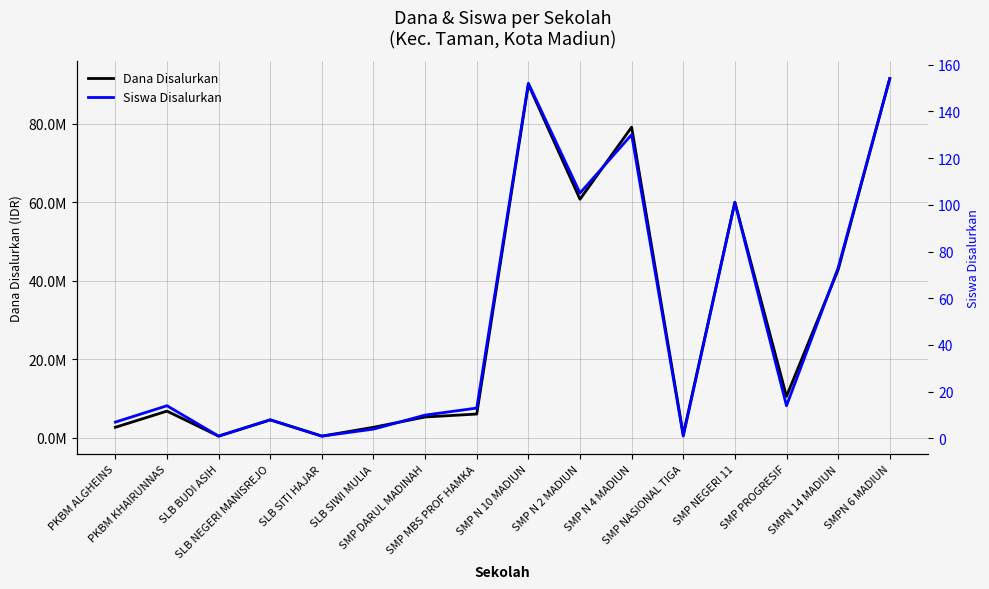

How many data points in Siswa Disalurkan are less than 14?

8